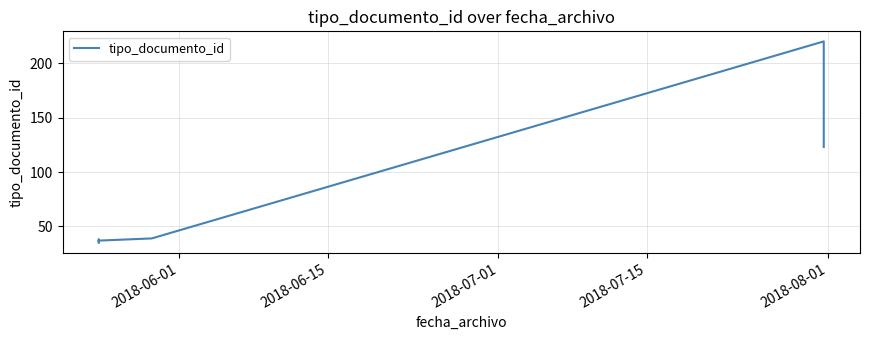

How many distinct data groups are displayed?

1